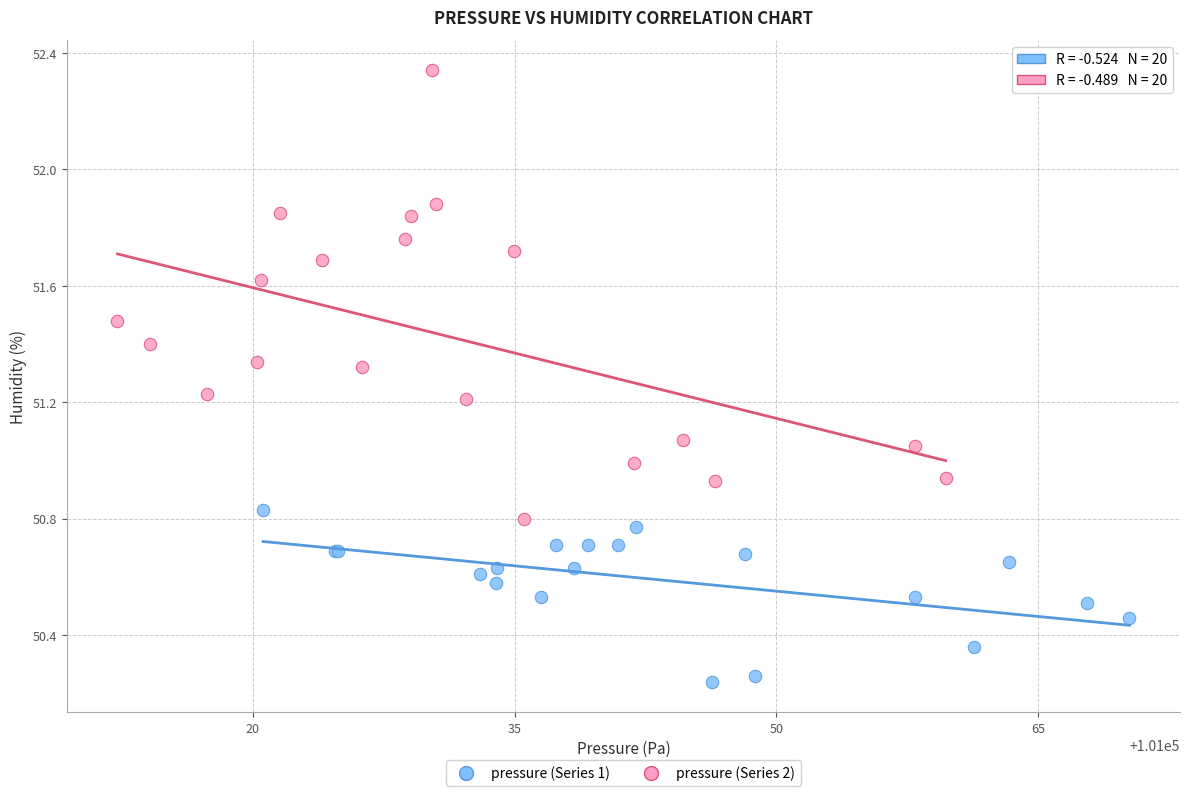

Which series reaches the maximum Y coordinate?

pressure (Series 2)